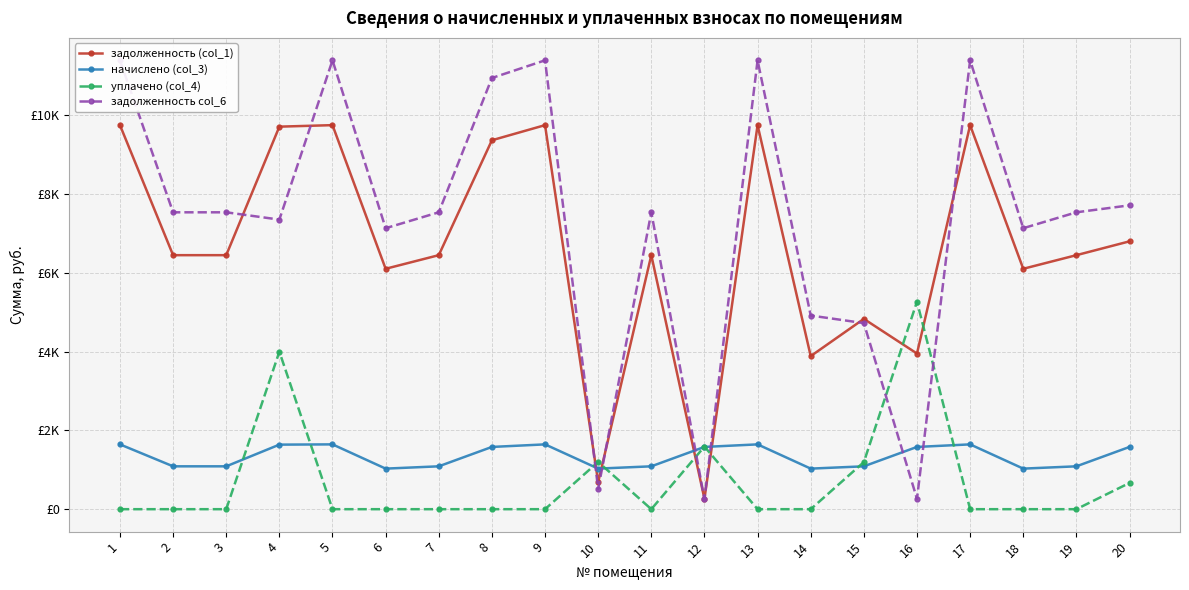

Between 5 and 15, which is larger?

5